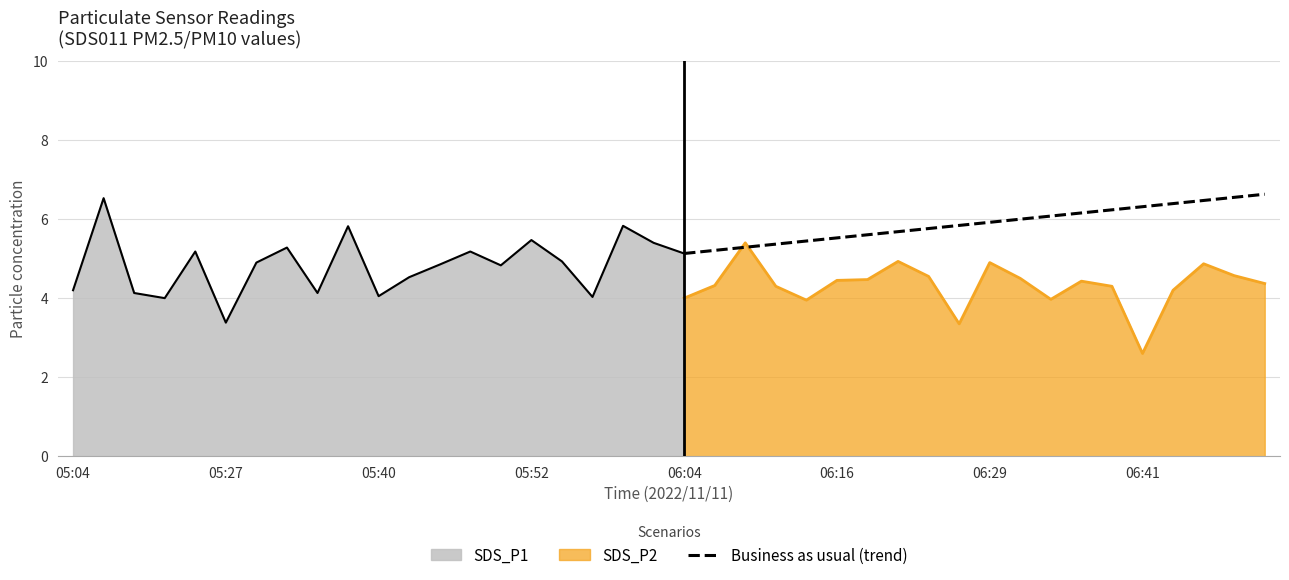

How many intersections are there between SDS_P2 and Business as usual (trend)?

2